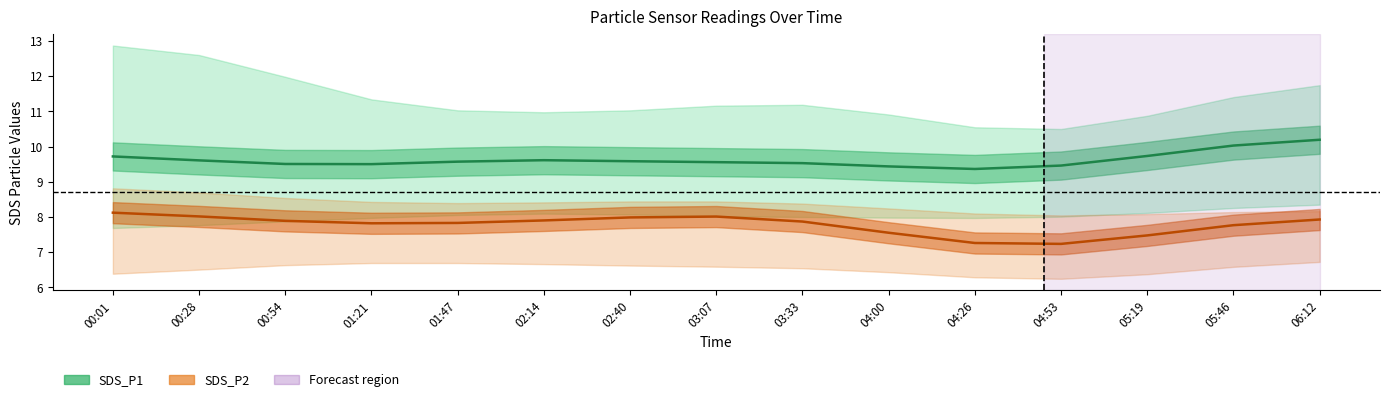

Which series changed the most between 00:28 and 04:00?

SDS_P2